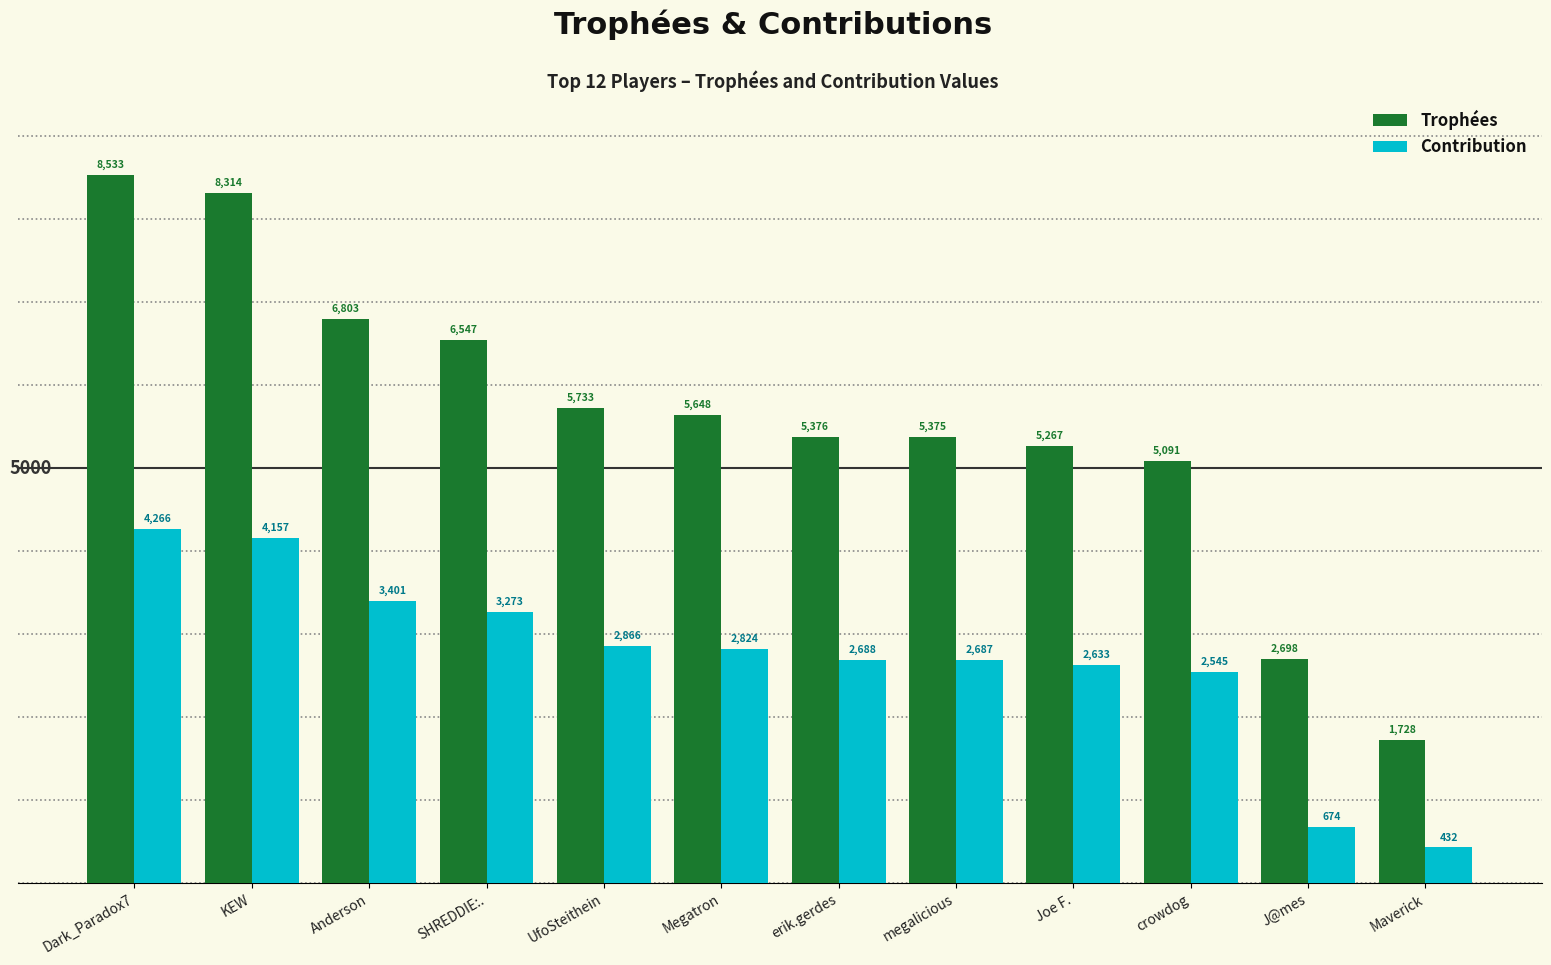

How many groups of bars are there?

12